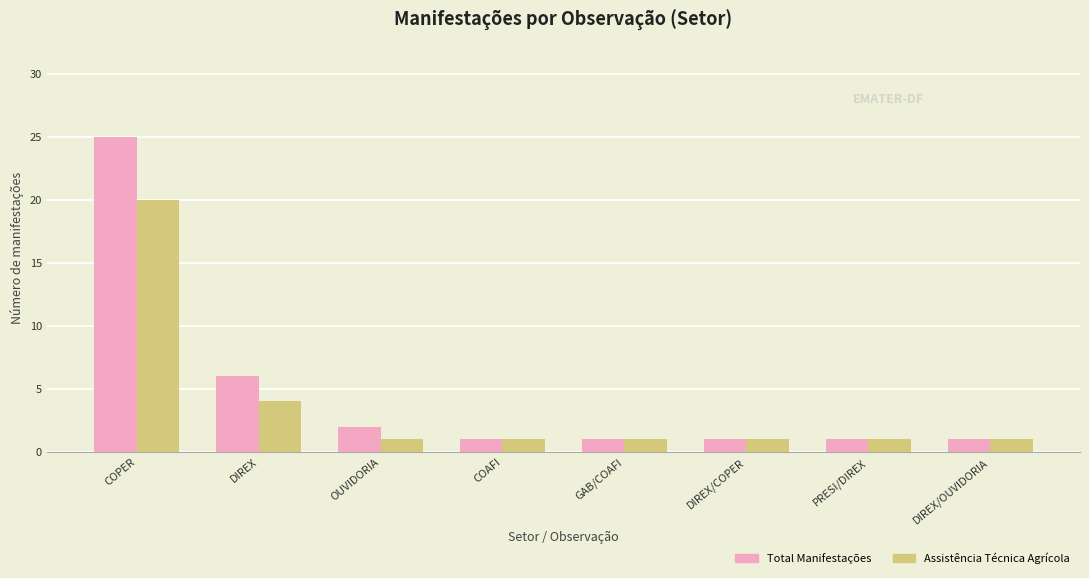

Count the number of categories in the chart.

8